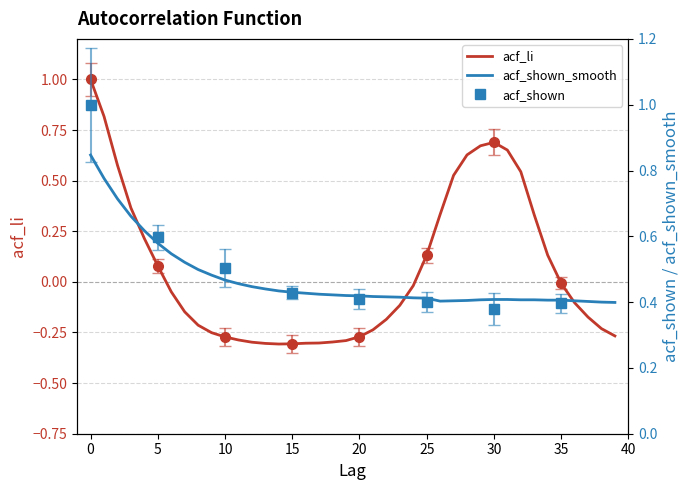

Which series has the largest total across all categories?

acf_shown_smooth